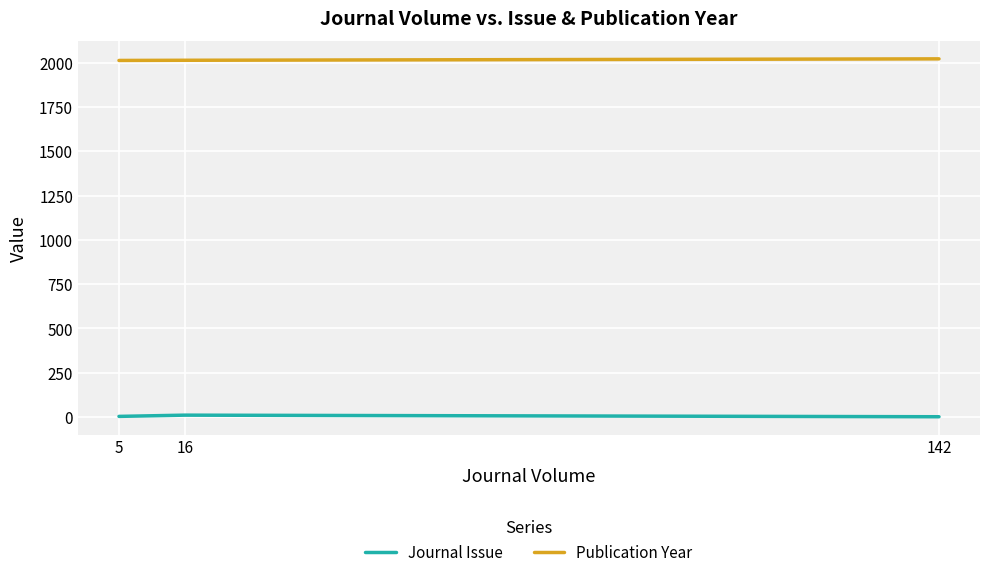

What is the difference between the Journal Issue values at 5 and 16?

7